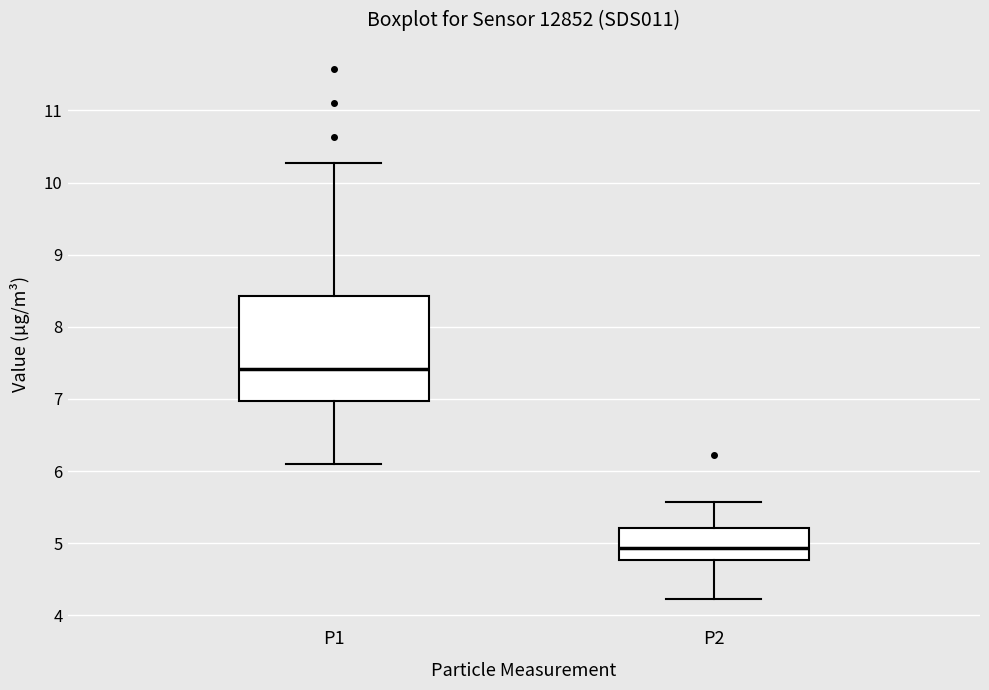

Which box is the tallest, from its lower edge to its upper edge?

P1